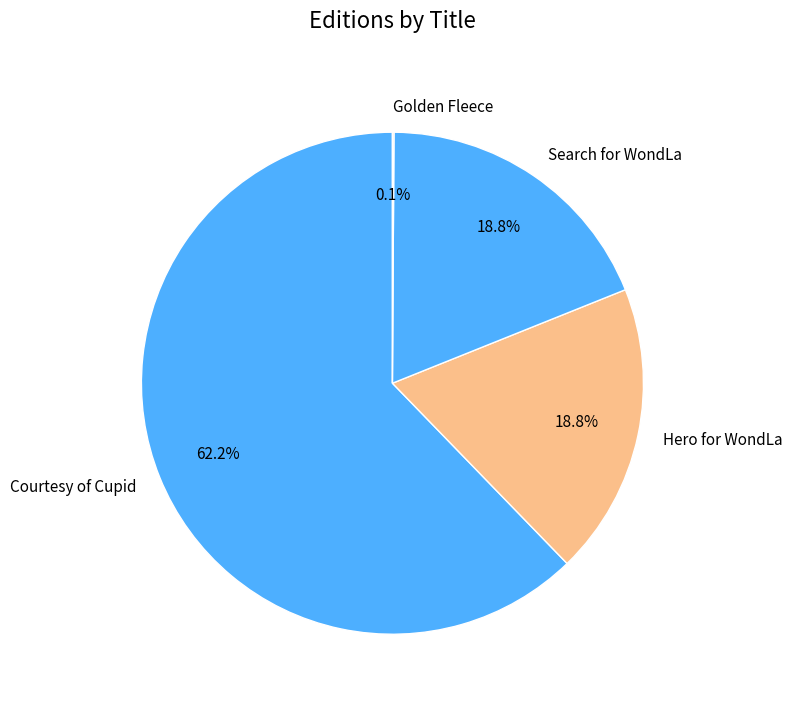

Is it true that Courtesy of Cupid is 48% of the pie?

False